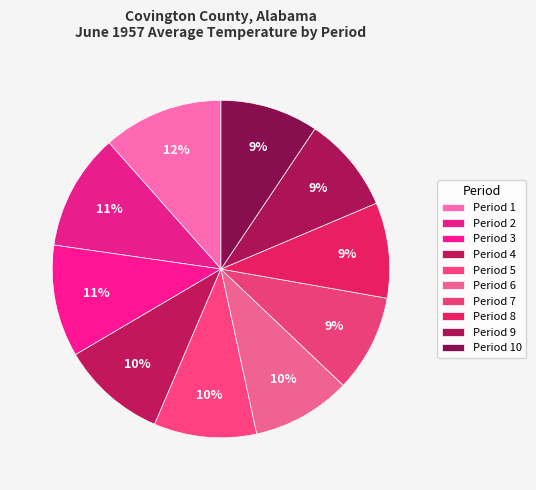

Which slice is the largest?

Period 1